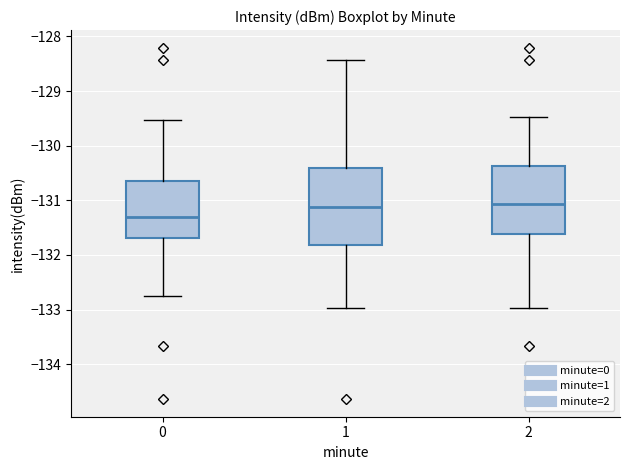

Reading left to right, read every box against the y-axis: the position of its median line, the range the box covers, and the ends of its whiskers. The values are not printed on the chart, so give them approximately, as read against the axis.

0: median -131.3, box -131.7 to -130.6, whiskers -132.8 to -129.5
1: median -131.1, box -131.8 to -130.4, whiskers -133.0 to -128.4
2: median -131.1, box -131.6 to -130.4, whiskers -133.0 to -129.5